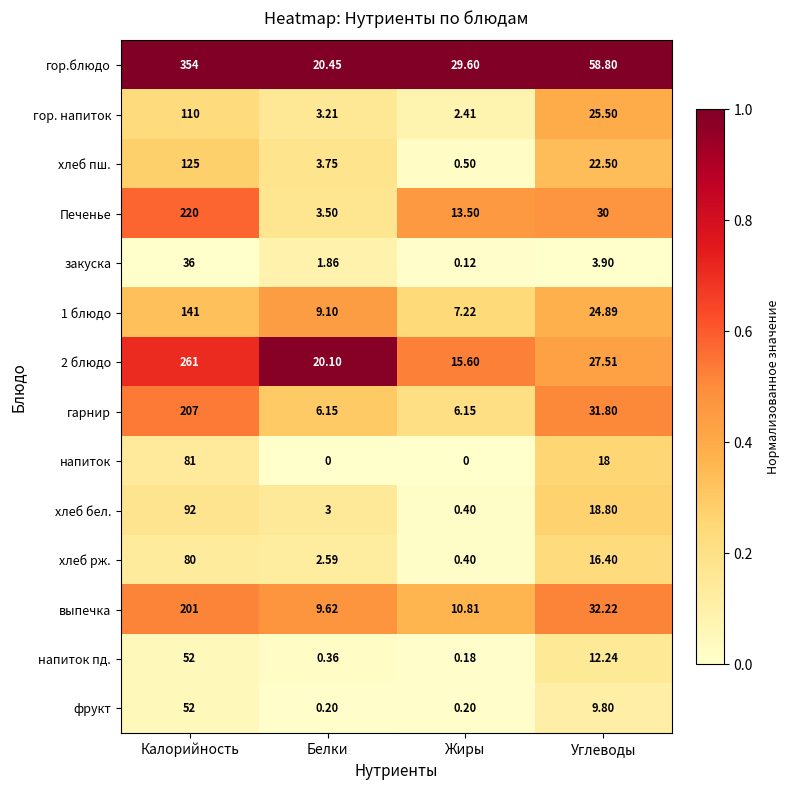

At which label is хлеб рж. closest to 40?

Углеводы